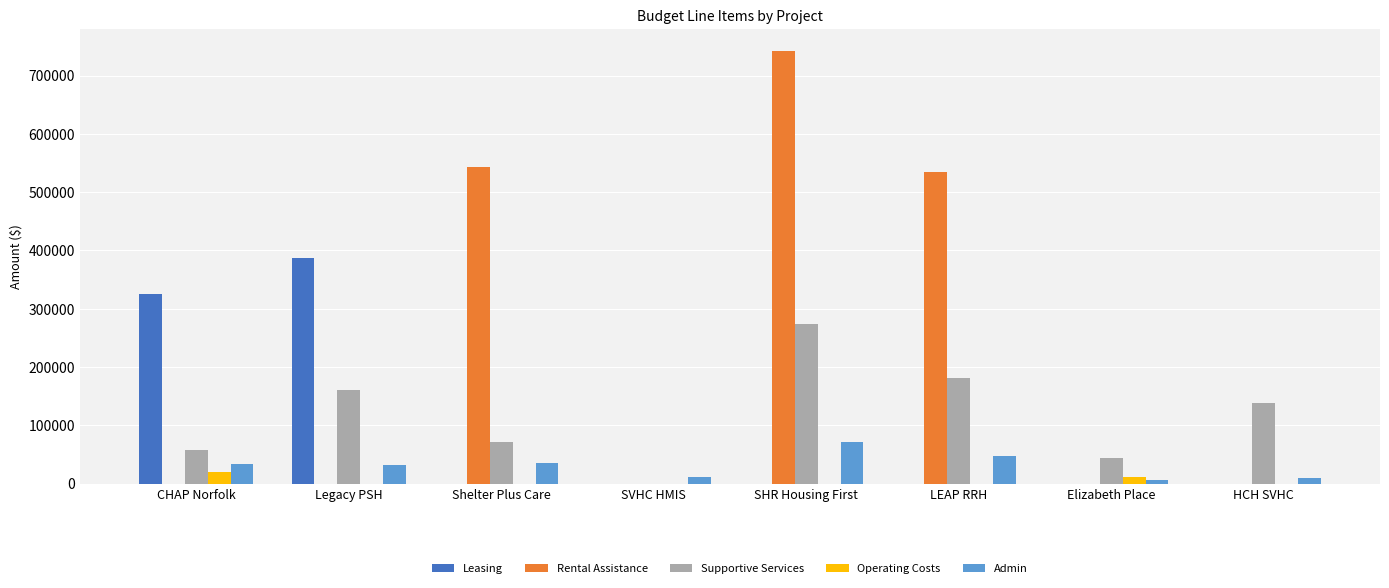

What is the sum of all Rental Assistance values?

1820976